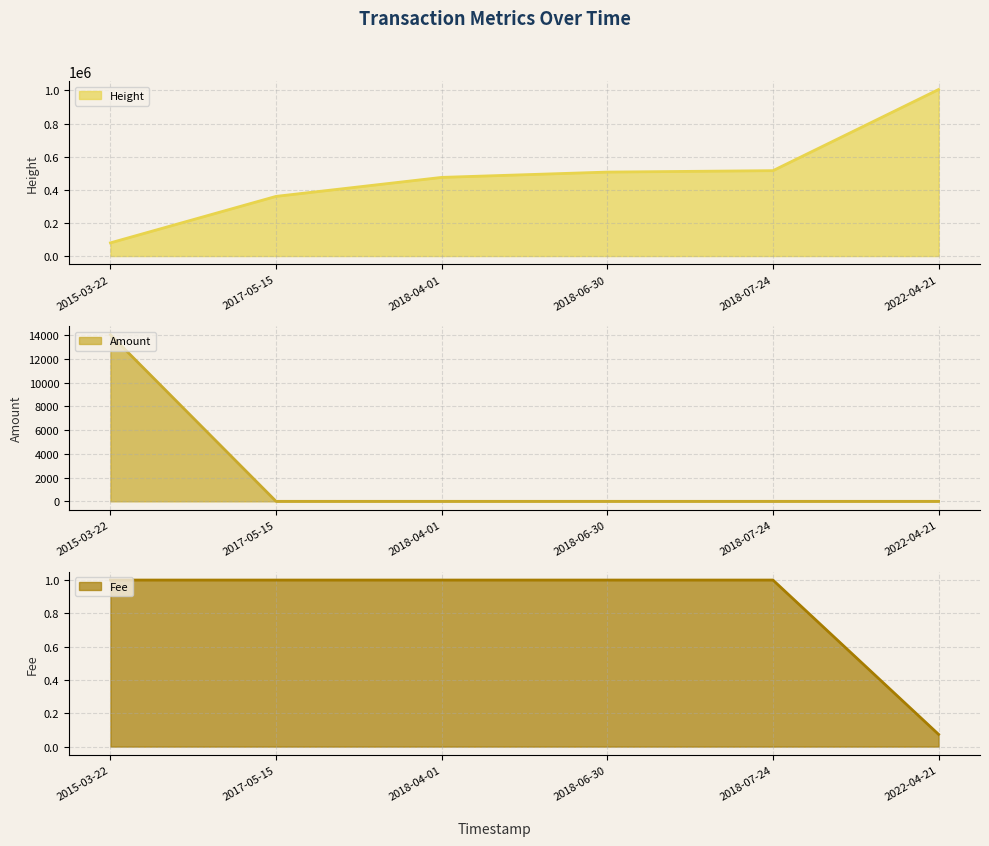

Reading right to left, transcribe all the data shown in this chart.

Height line: 2022-04-21=1005560.0	2018-07-24=515559.0	2018-06-30=507005.0	2018-04-01=474902.0	2017-05-15=360305.0	2015-03-22=79671.0
Amount line: 2022-04-21=0.0	2018-07-24=0.0	2018-06-30=0.0	2018-04-01=0.0	2017-05-15=0.0	2015-03-22=14045.0
Fee line: 2022-04-21=0.1	2018-07-24=1.0	2018-06-30=1.0	2018-04-01=1.0	2017-05-15=1.0	2015-03-22=1.0